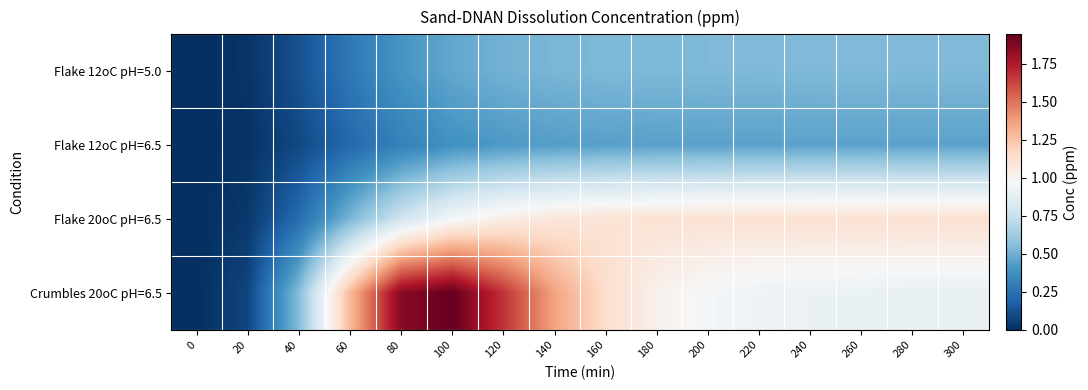

At how many categories does at least one series exceed 1?

13